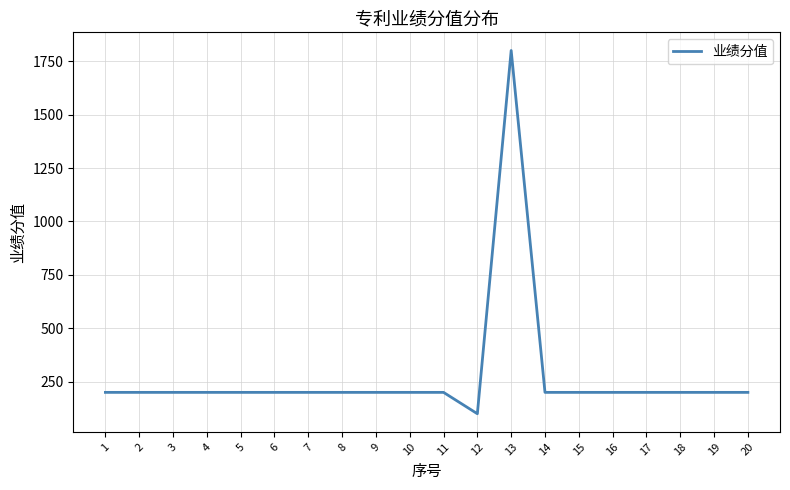

What is the difference between the values at 5 and 13?

1600